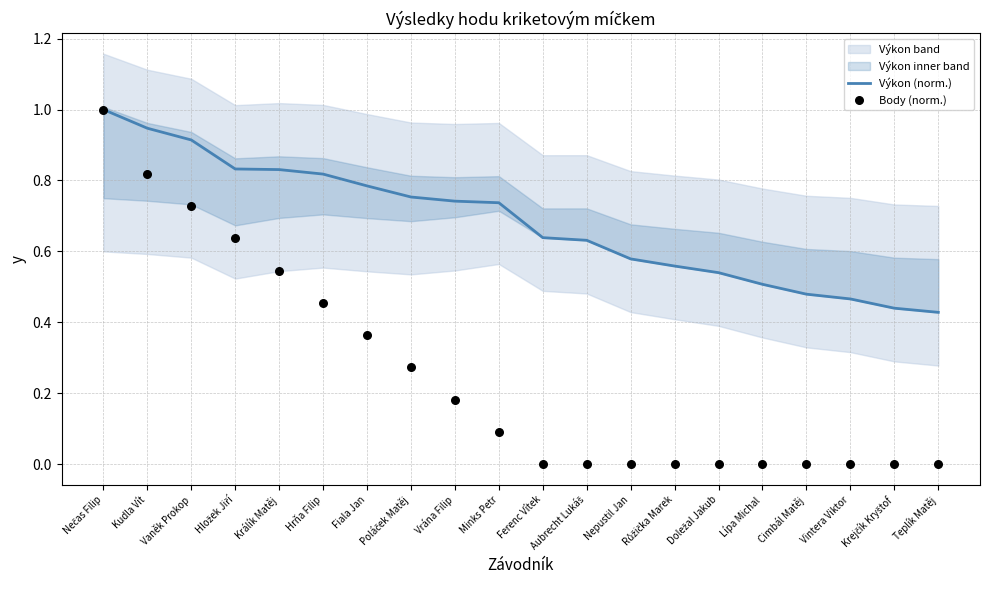

At how many categories does at least one series exceed 0?

20